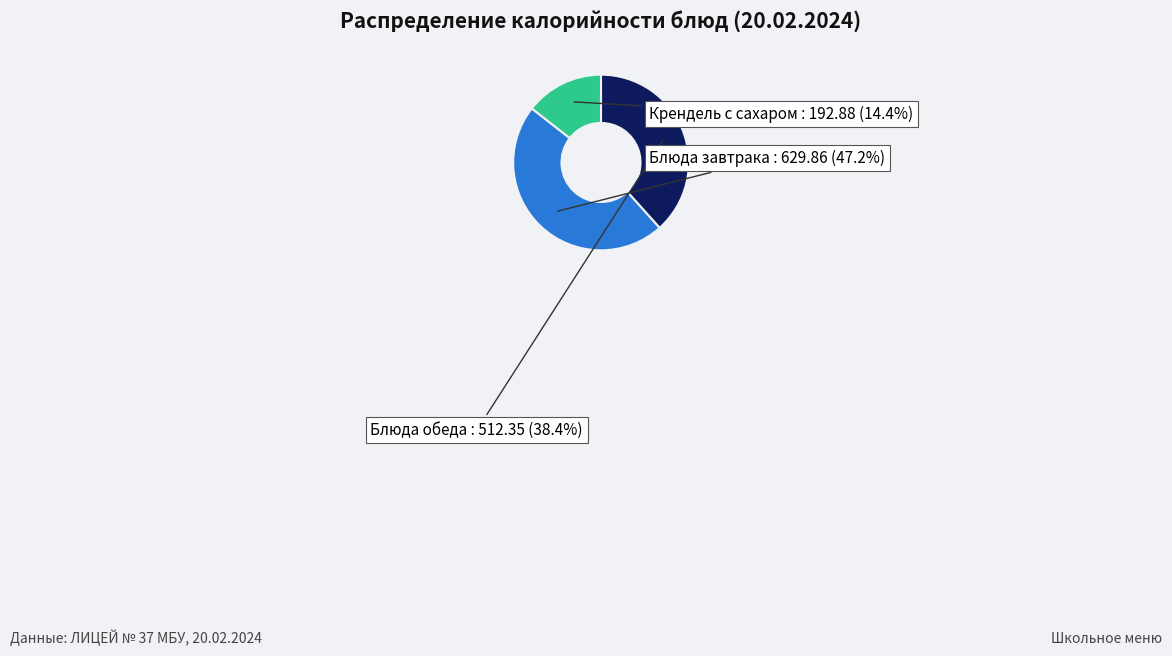

What is the largest slice in the pie chart?

Блюда завтрака